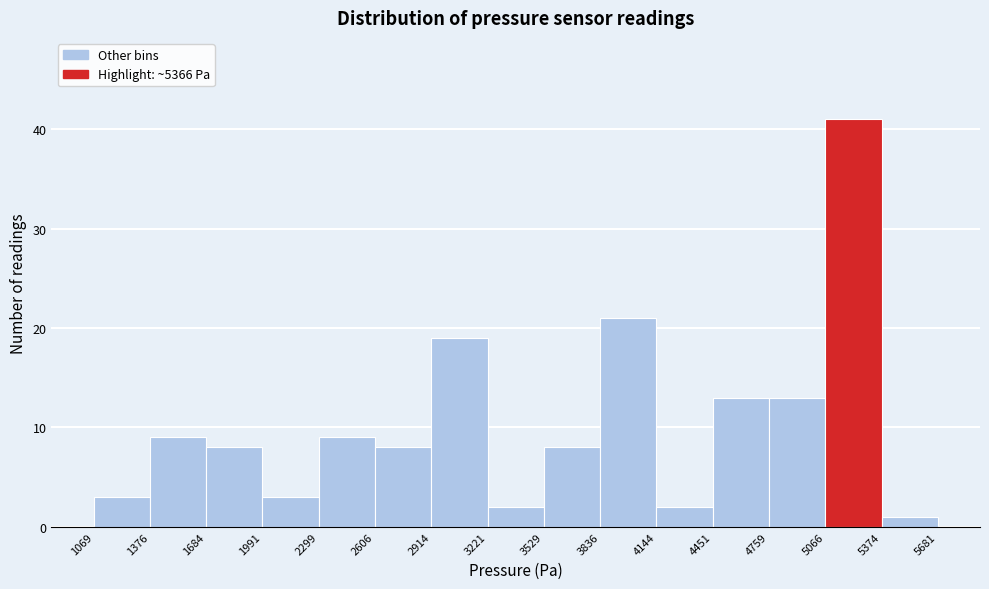

Reading left to right, list every bar in this chart as the range it spans on the x-axis followed by its height. The values are not printed on the chart, so give them approximately, as read against the axis.

1069 to 1376: 3
1376 to 1684: 9
1684 to 1991: 8
1991 to 2299: 3
2299 to 2606: 9
2606 to 2914: 8
2914 to 3221: 19
3221 to 3529: 2
3529 to 3836: 8
3836 to 4144: 21
4144 to 4451: 2
4451 to 4759: 13
4759 to 5066: 13
5066 to 5374: 41
5374 to 5681: 1